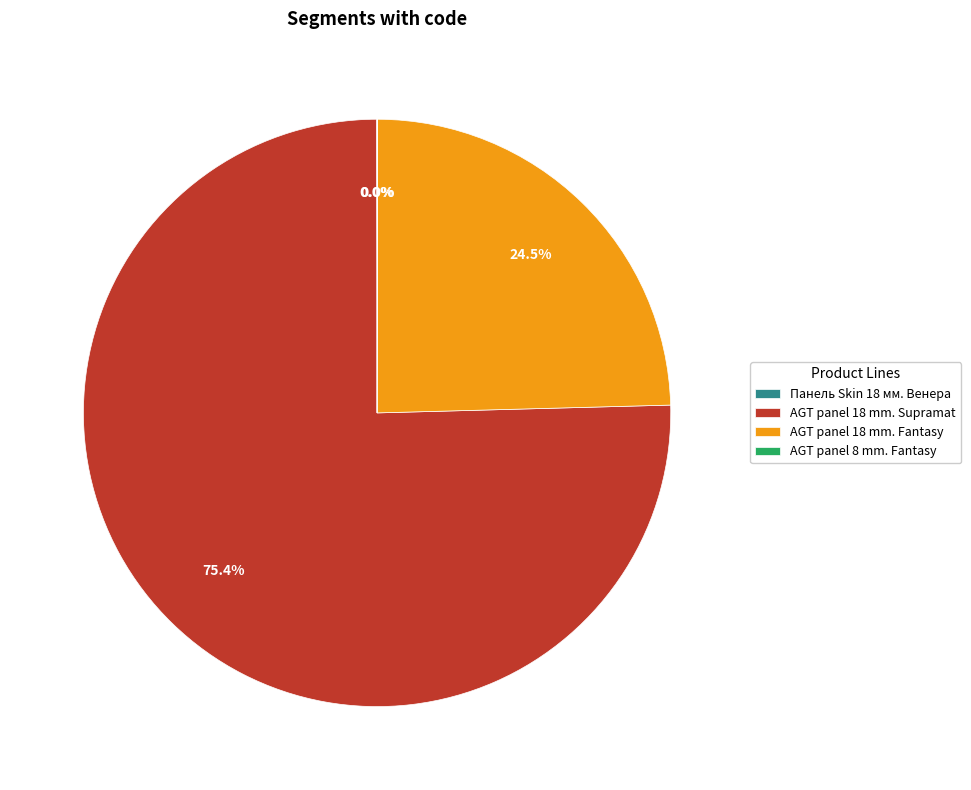

Which category accounts for the majority?

AGT panel 18 mm. Supramat